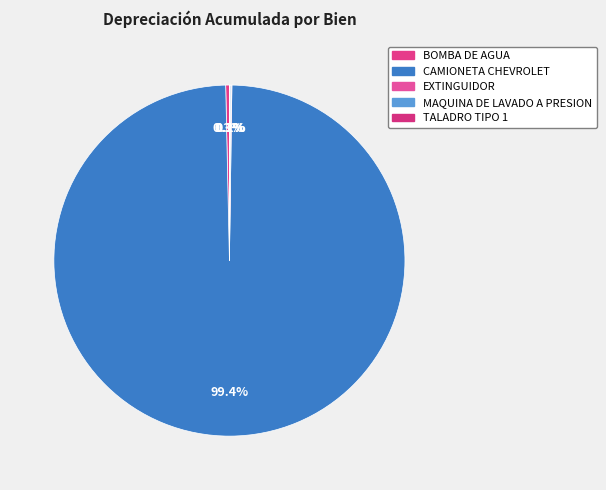

How many segments does this pie chart have?

5